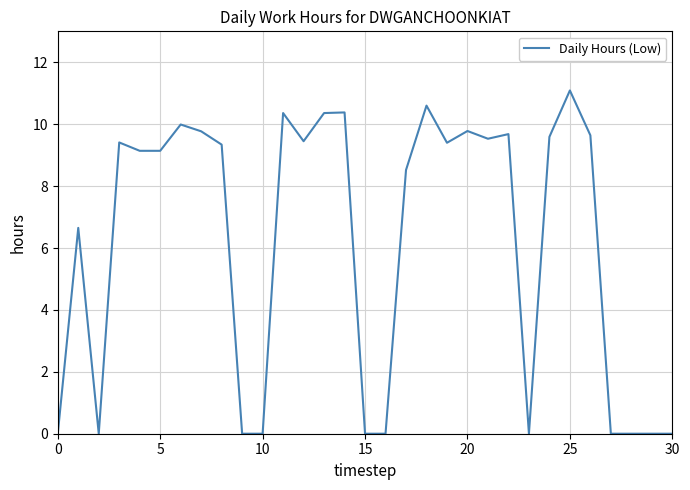

What is the greatest value displayed?

11.1